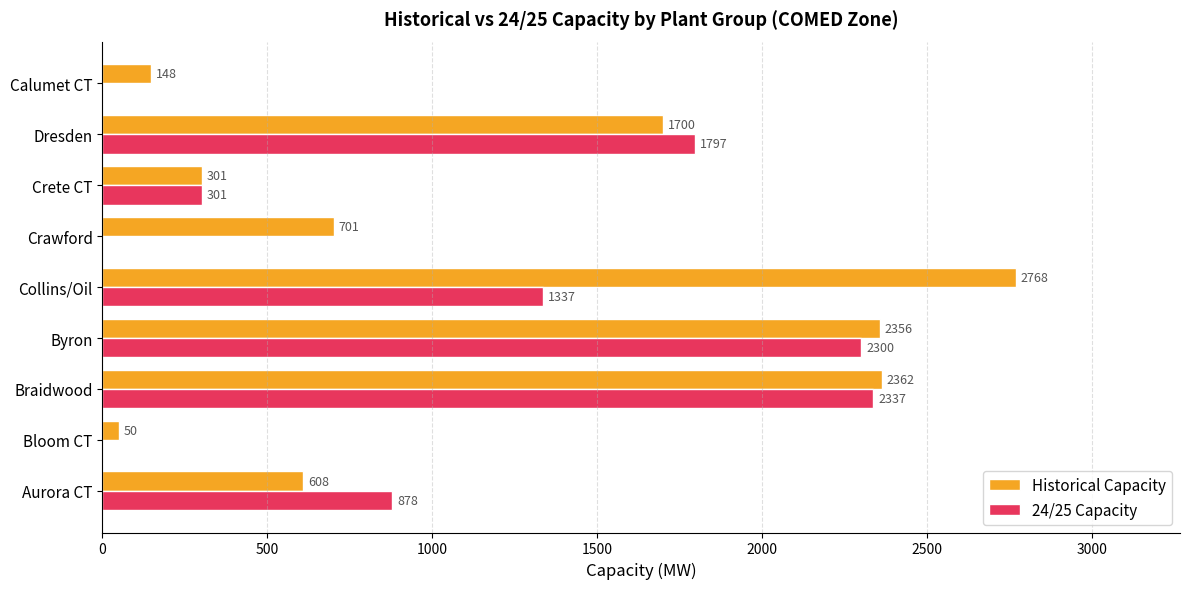

What is the maximum value for Historical Capacity?

2768.0